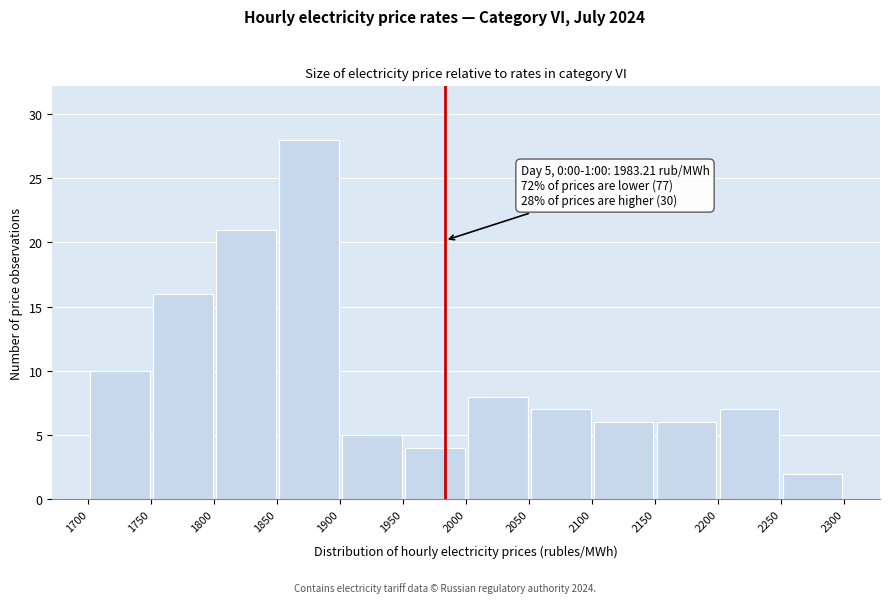

Which range on the x-axis has the tallest bar?

1850 to 1900